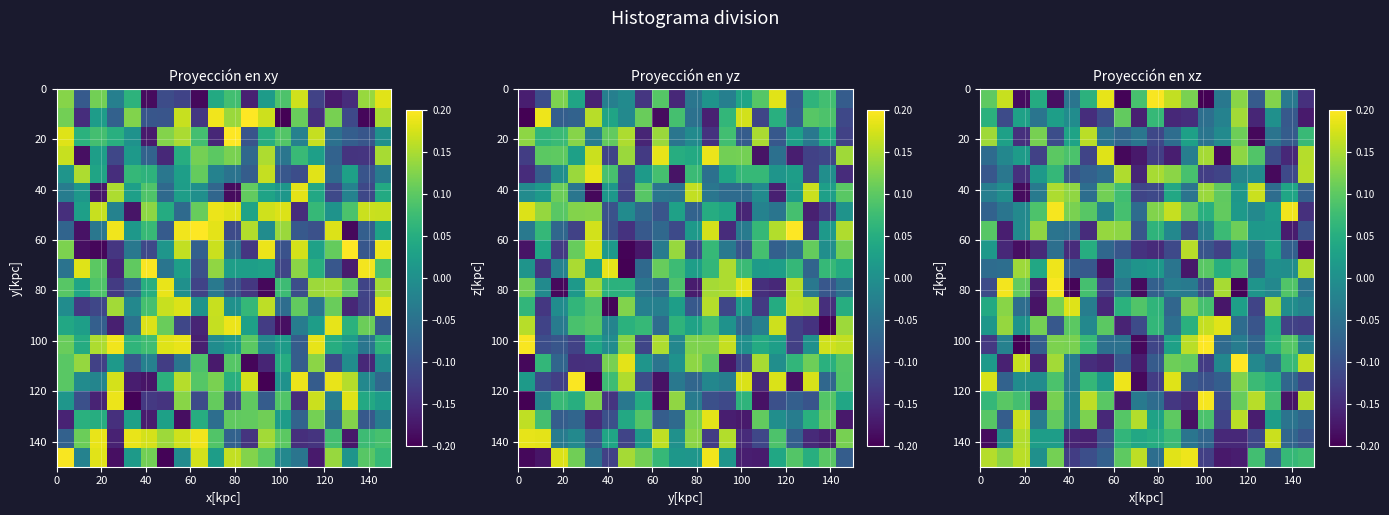

At how many categories does at least one series exceed 0?

20